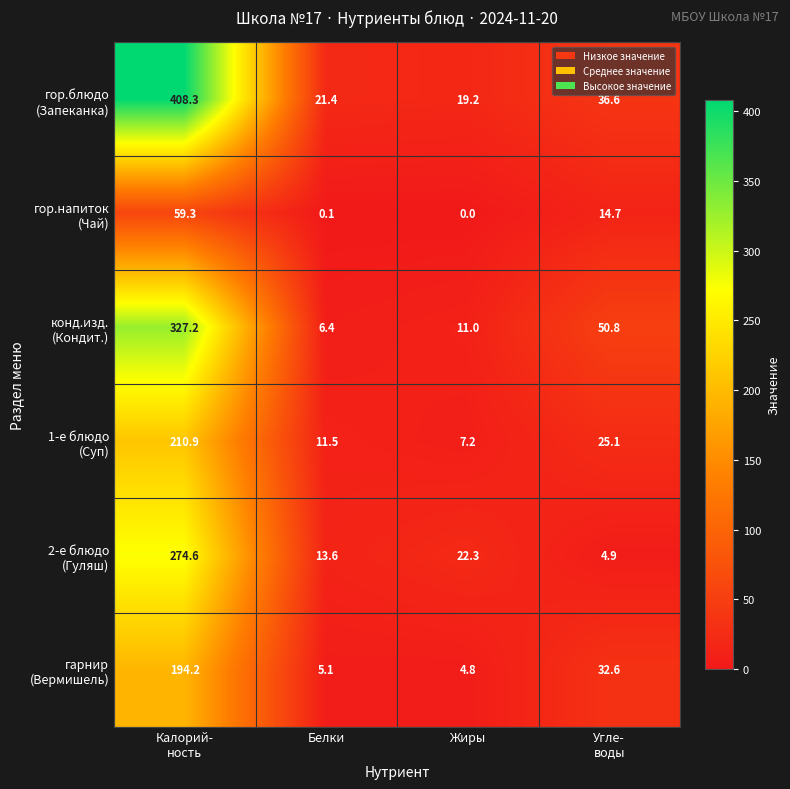

What is the spread (max minus min) of values at Белки?

21.3